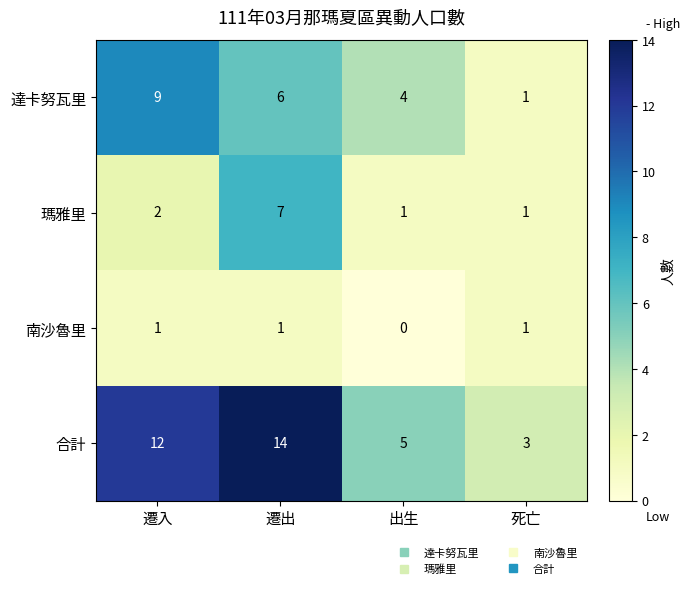

True or false: 合計 has a value of 5 at 出生.

True